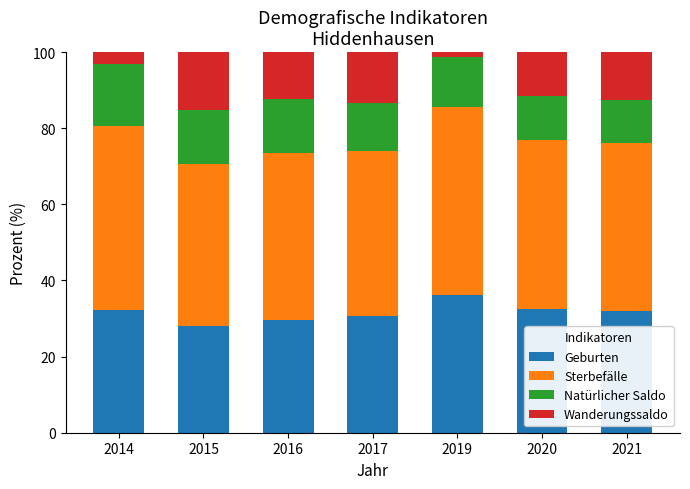

True or false: Geburten has a value of 38.3 at 2015.

False